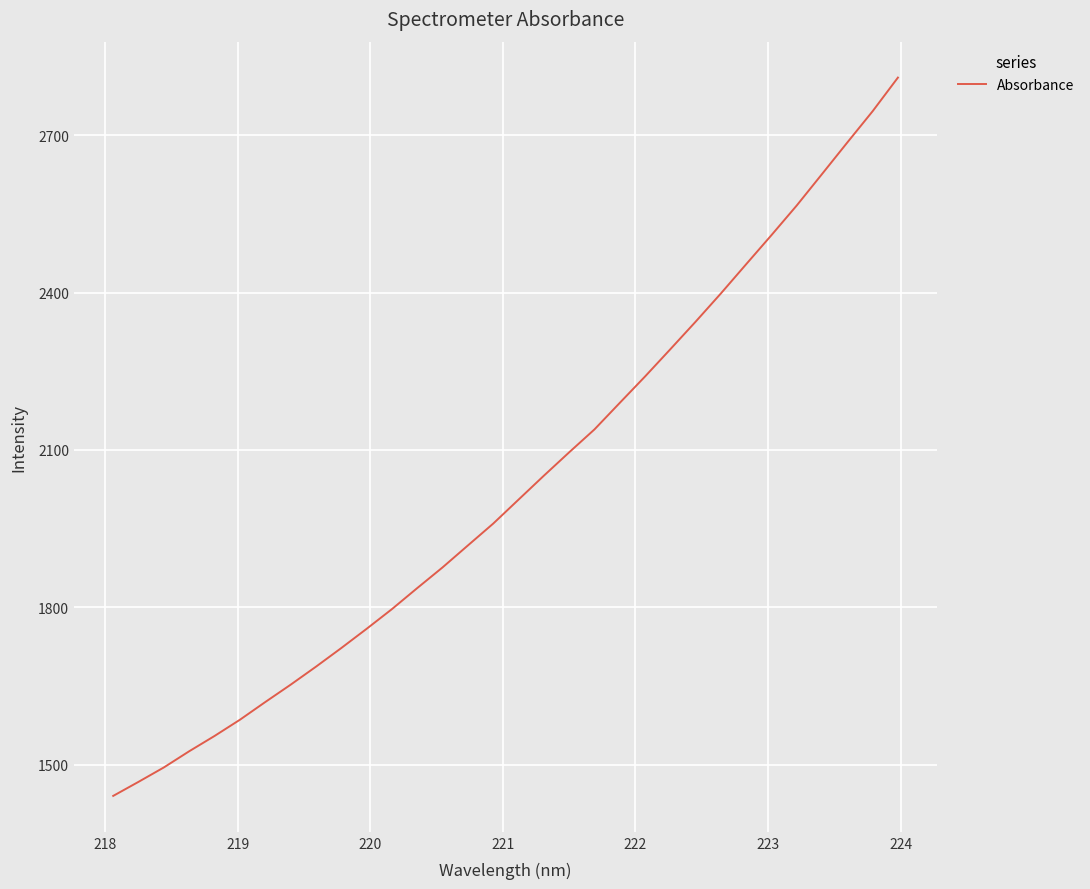

What is the greatest value displayed?

2809.9